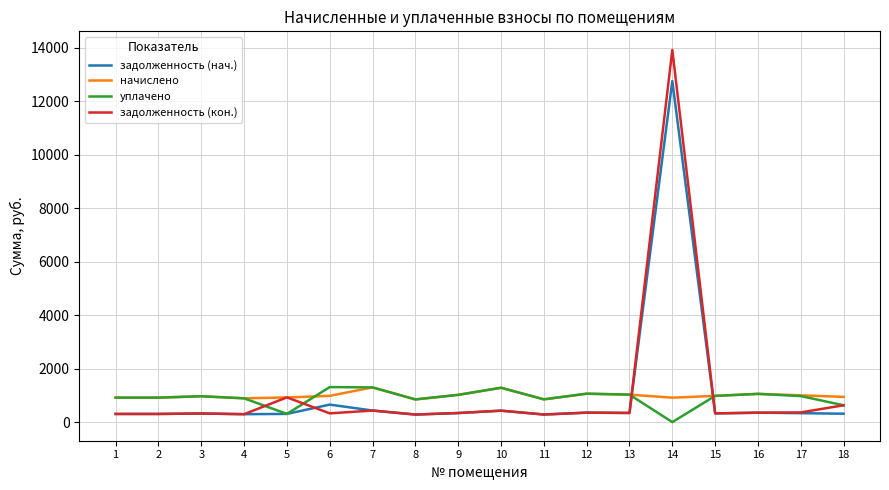

Where does the задолженность (нач.) series first go above 334?

6